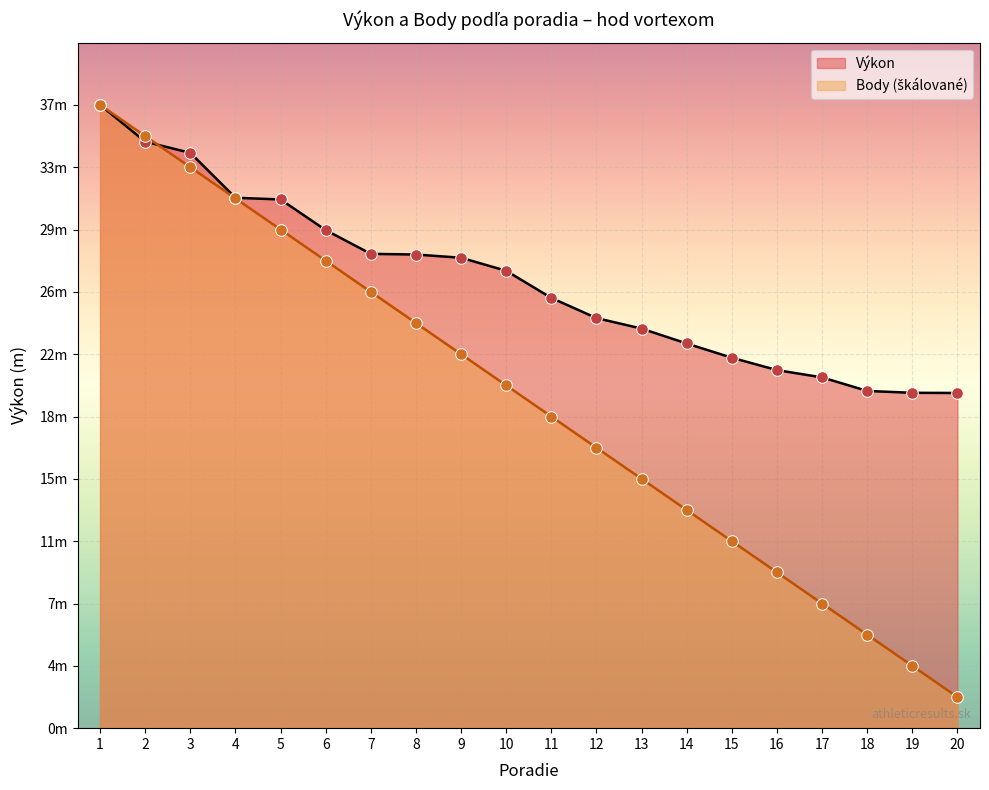

What is the total value across all series at 7?

53.7